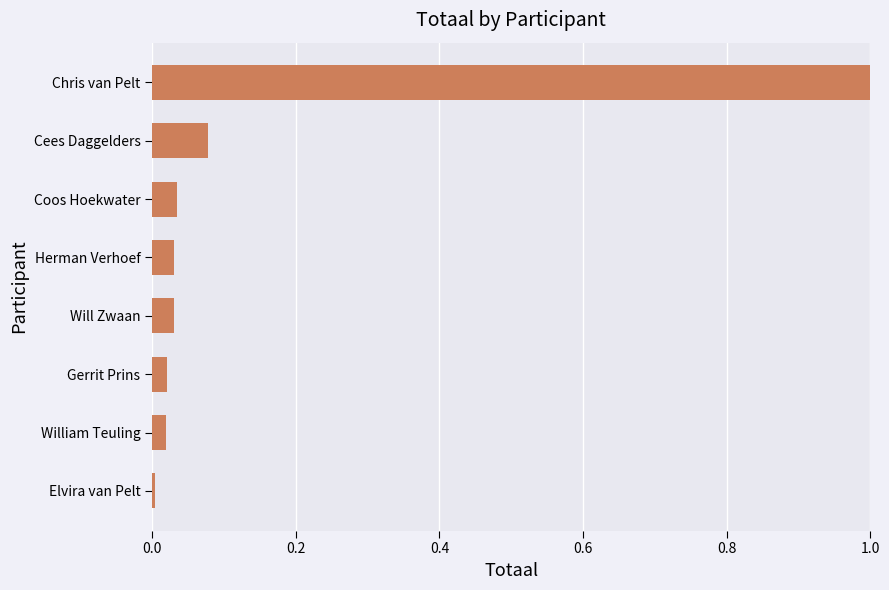

What is the sum of all values?

1.2